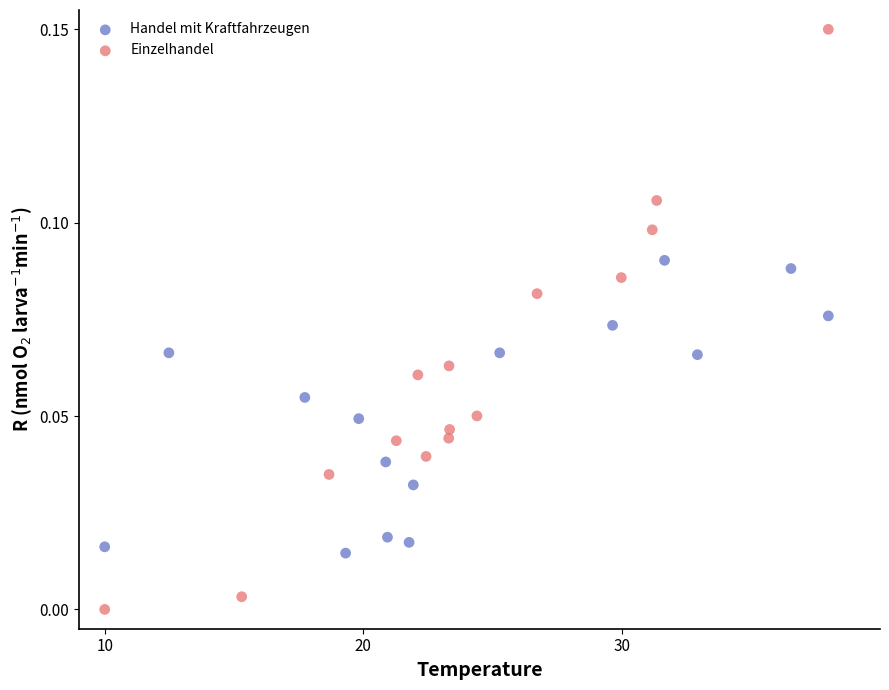

What are all the series names shown in the legend?

Handel mit Kraftfahrzeugen, Einzelhandel